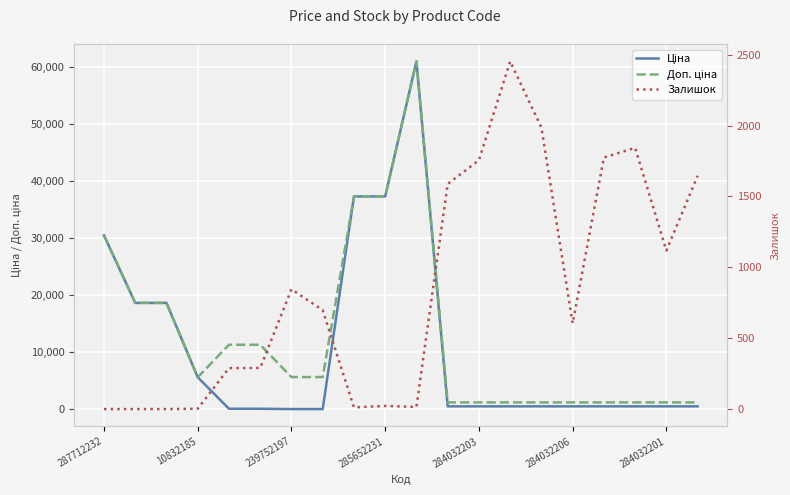

True or false: Залишок and Ціна intersect in this chart.

True